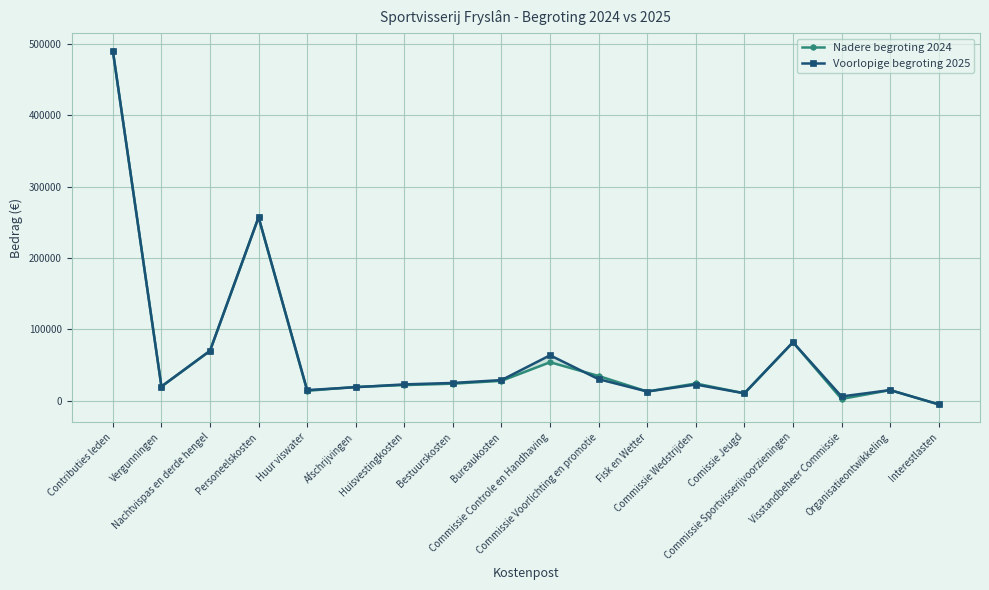

Where do Nadere begroting 2024 and Voorlopige begroting 2025 first cross each other?

Huur viswater and Afschrijvingen